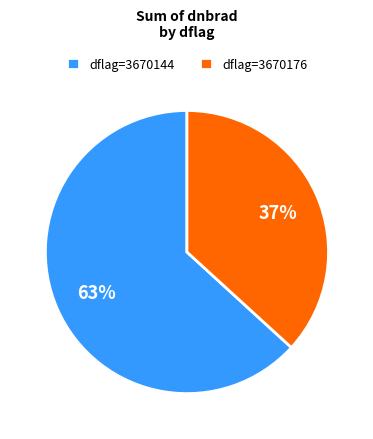

To the nearest percent, what percentage of the pie is dflag=3670144?

63%